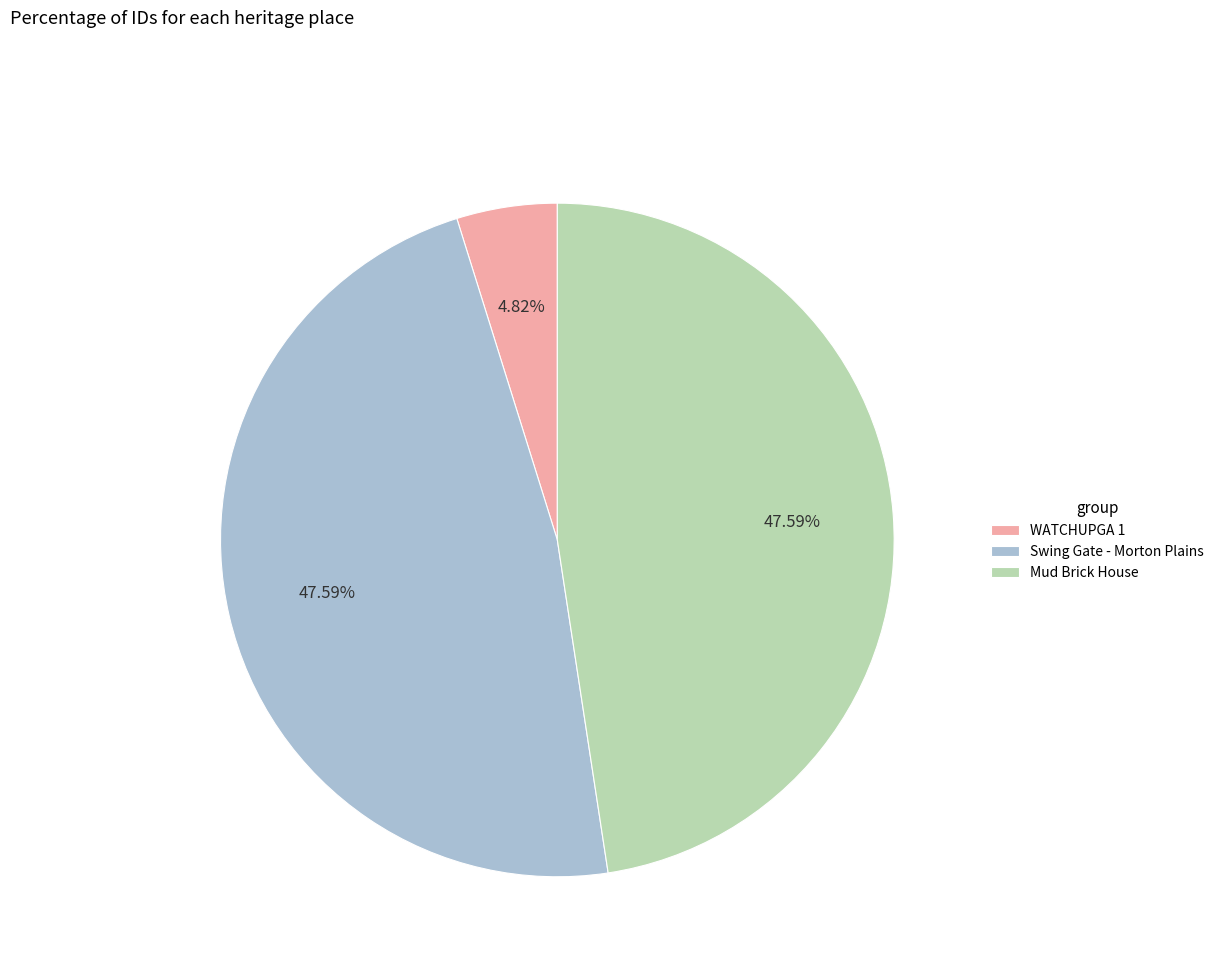

To the nearest percent, what is the difference between the largest and smallest slice percentages?

43%